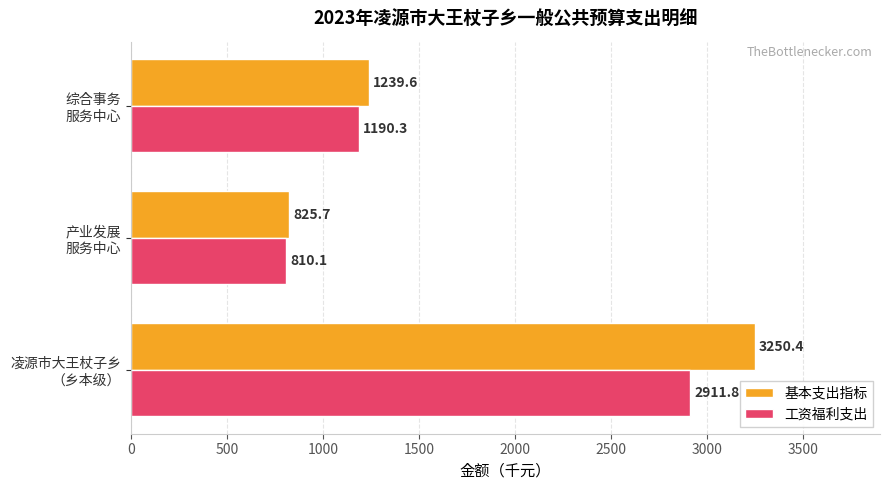

What is the maximum value shown in the chart?

3250.4